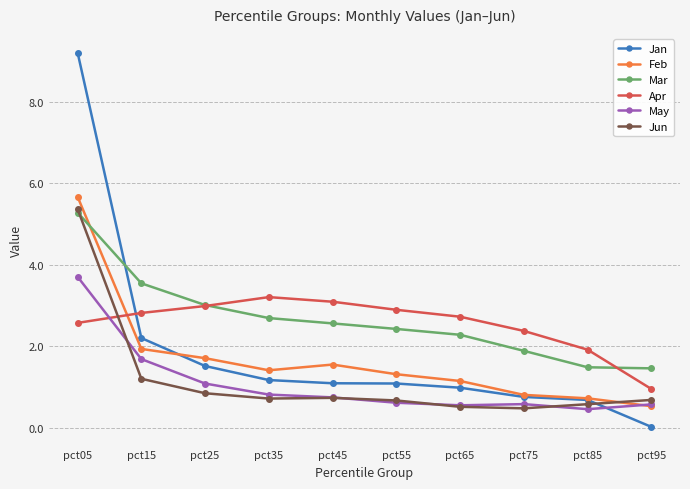

What are all the series names shown in the legend?

Jan, Feb, Mar, Apr, May, Jun